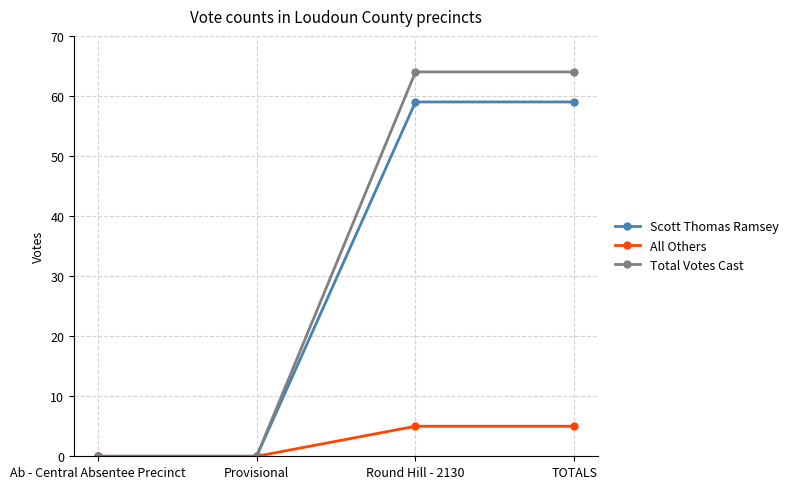

How many Total Votes Cast values are between 0 and 64?

4